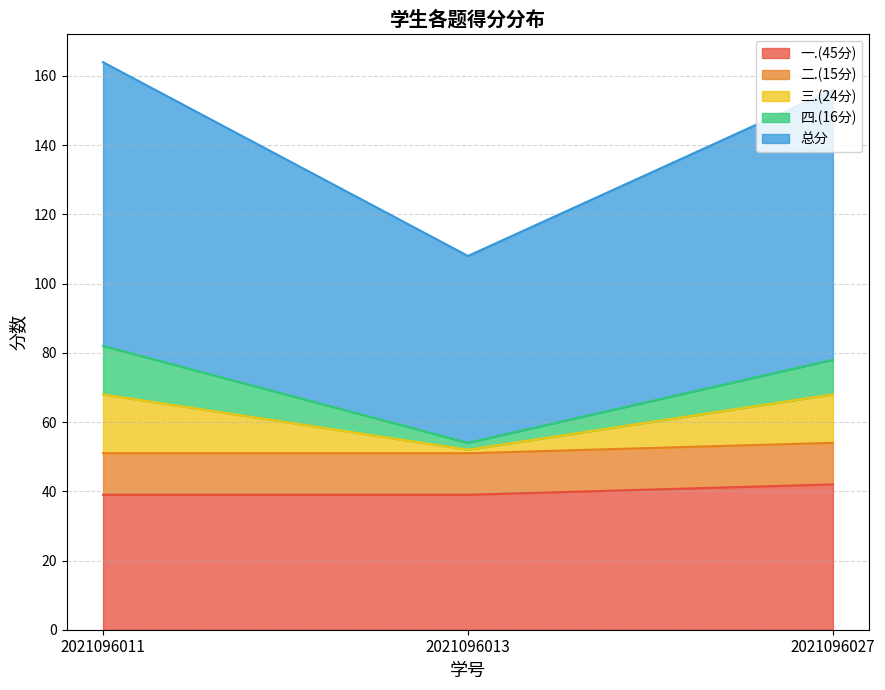

What is the difference between the second highest and minimum values in the 总分 series?

48